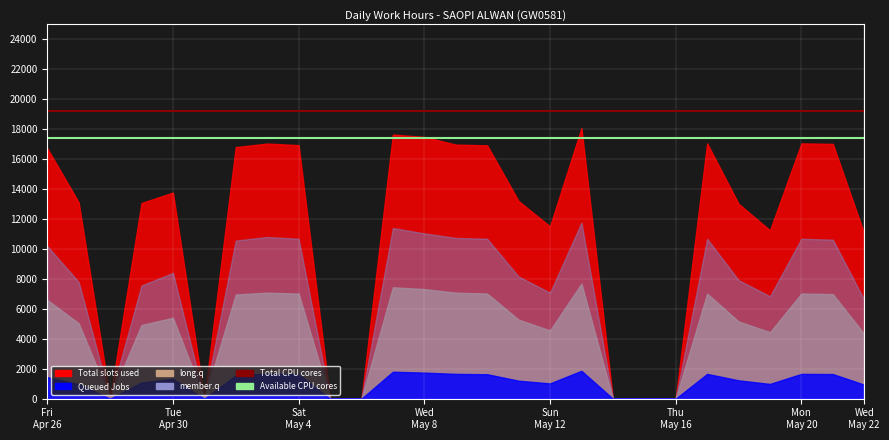

At which label does Available CPU cores reach its minimum?

Fri
Apr 26